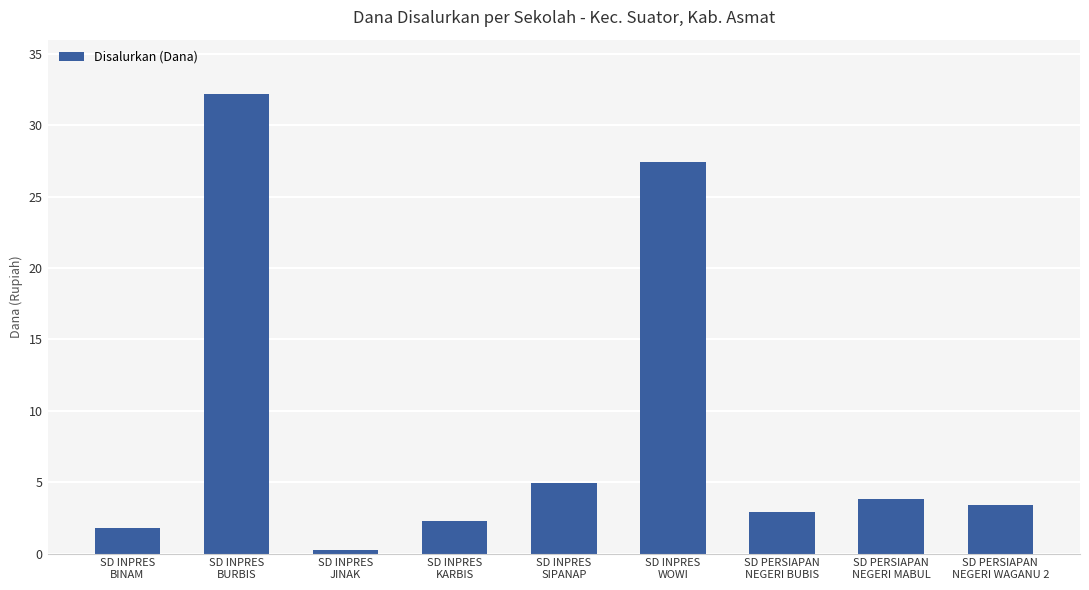

What is the average value?

8775000